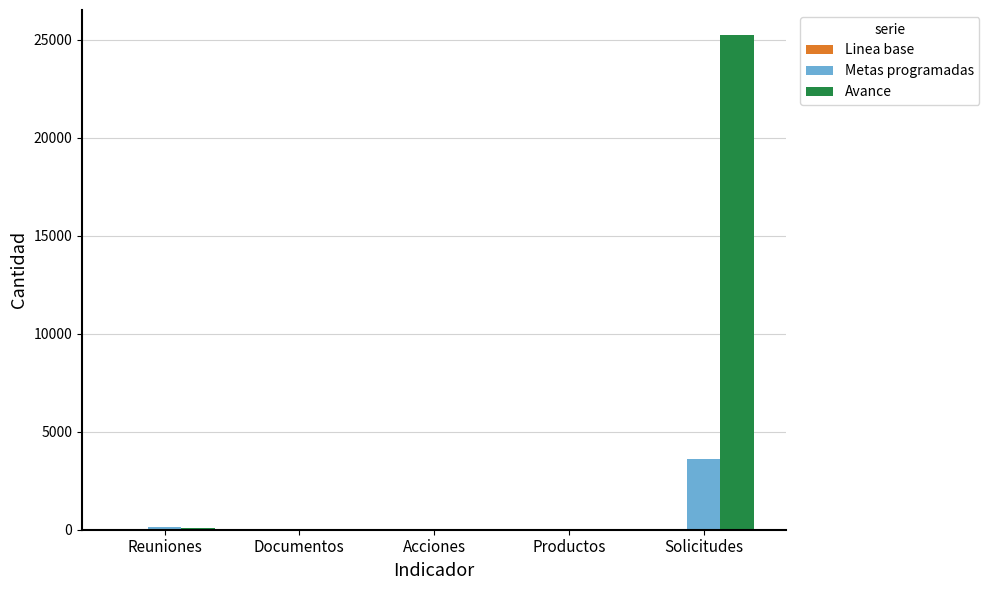

Which series has the largest total across all categories?

Avance